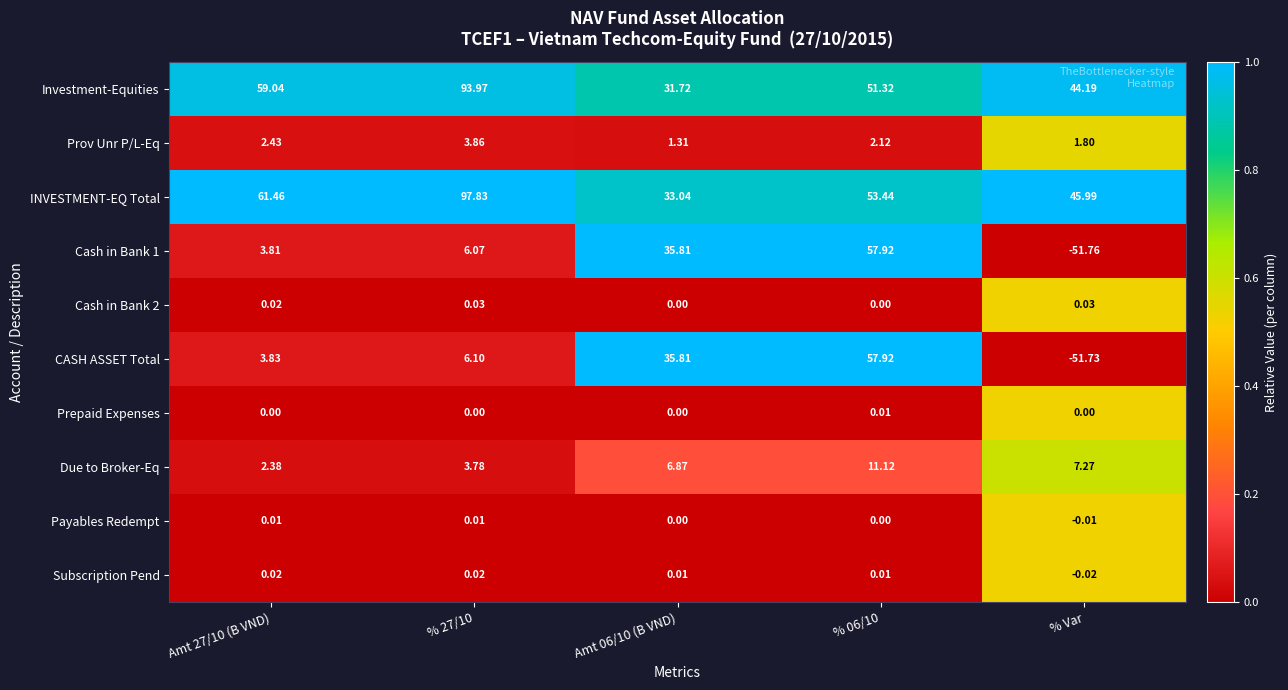

Which series changed the most between % 27/10 and Amt 06/10 (B VND)?

INVESTMENT-EQ Total